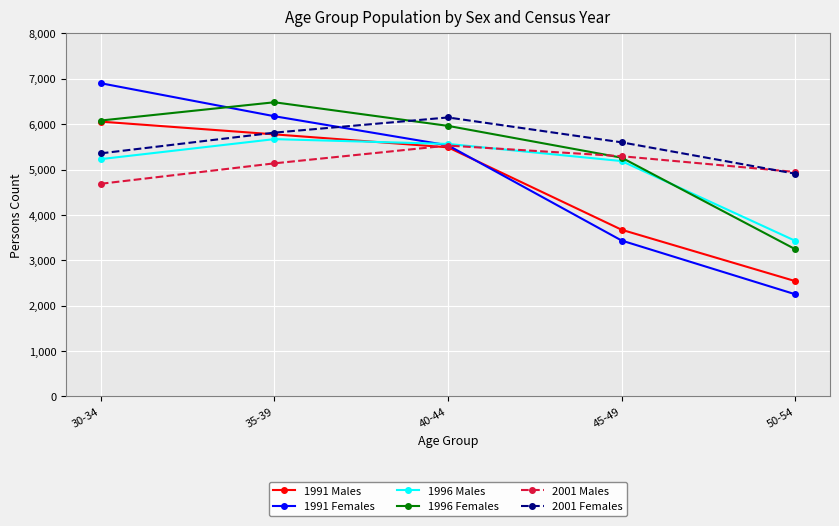

Between 45-49 and 50-54, which series saw the biggest shift?

1996 Females